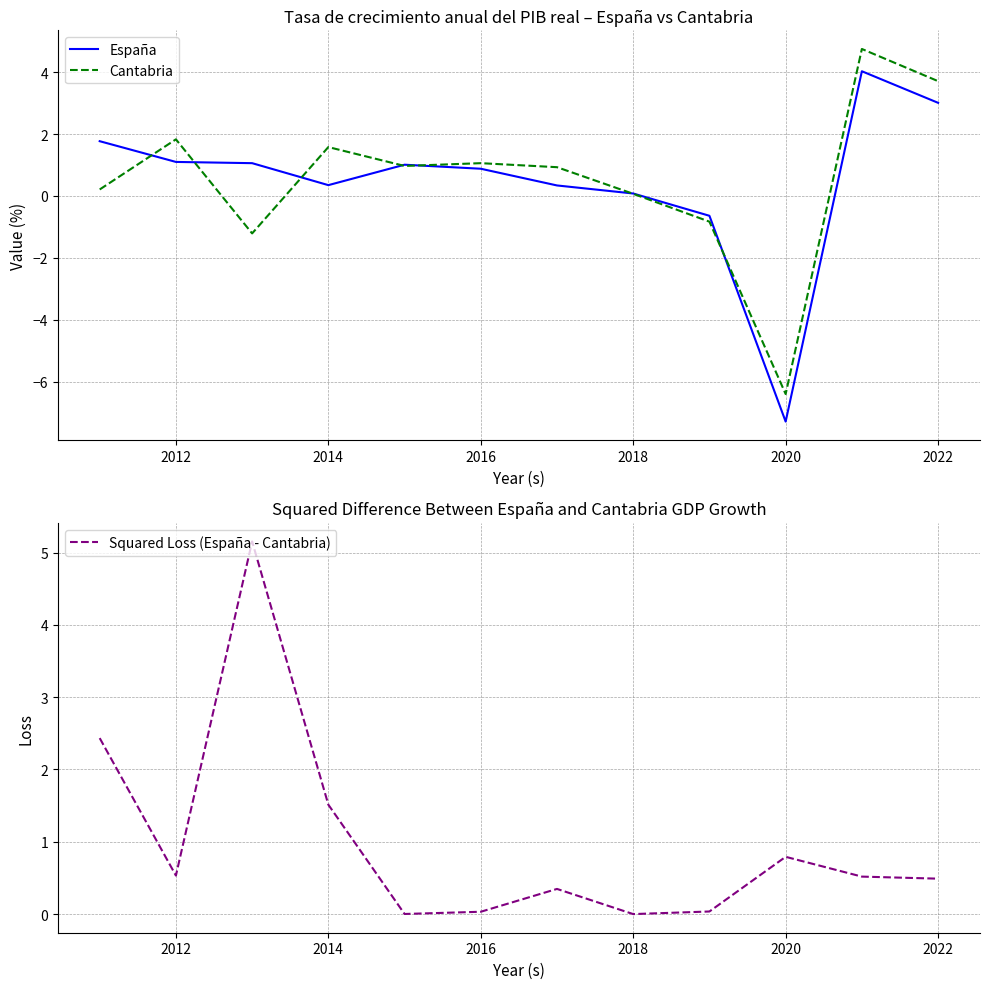

How many data points in España are less than 1?

6